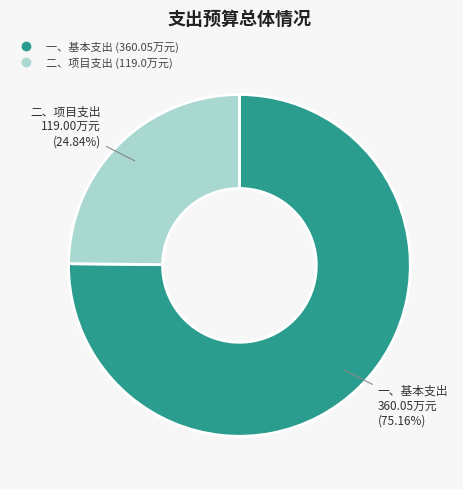

Count the number of slices in the pie.

2